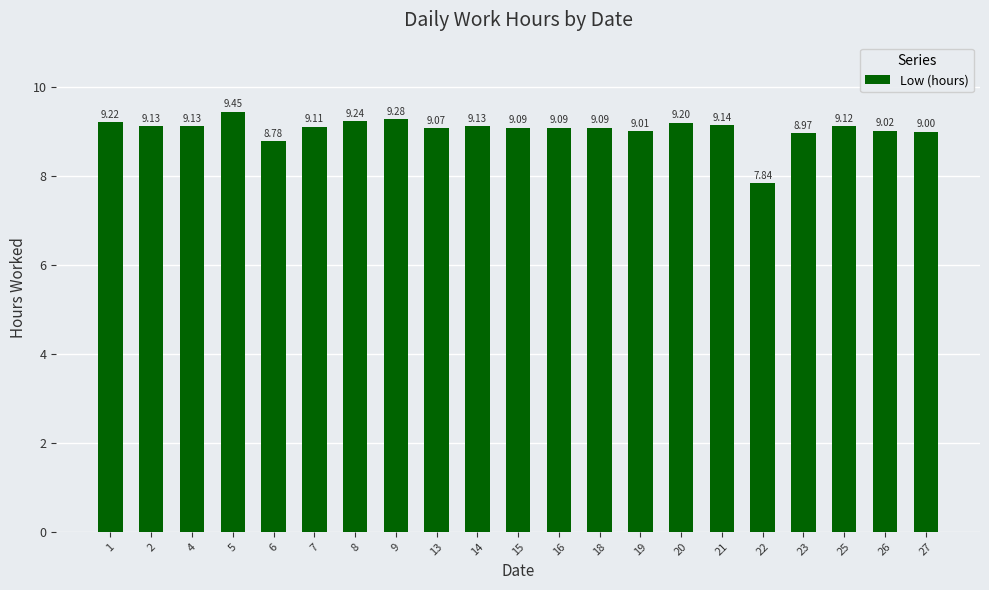

The chart shows a value of 13.7 at 19. True or false?

False